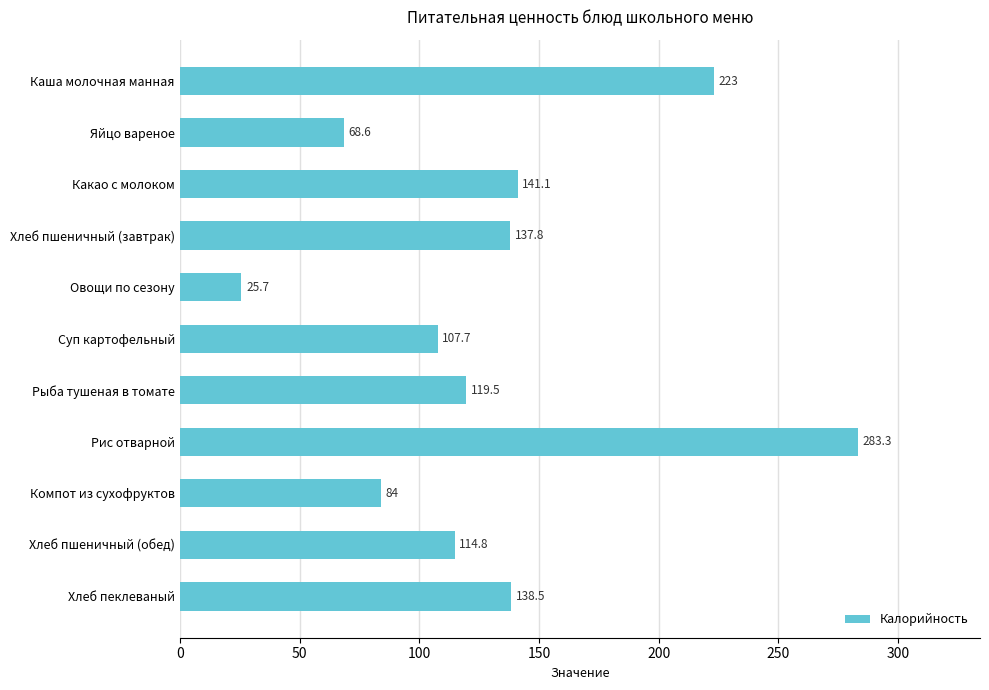

How many data points does each series have?

11